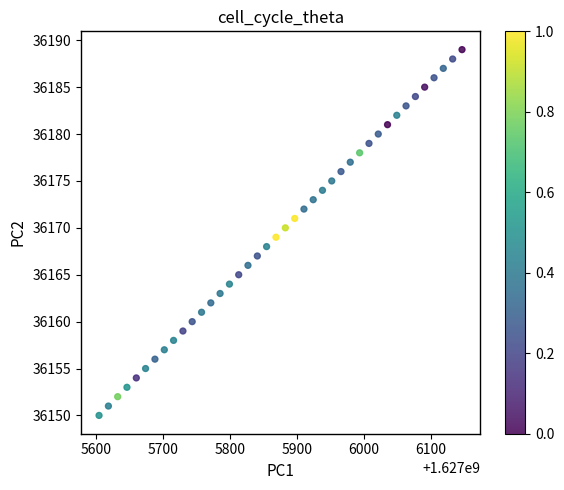

What is the range of Y values (max minus min)?

39